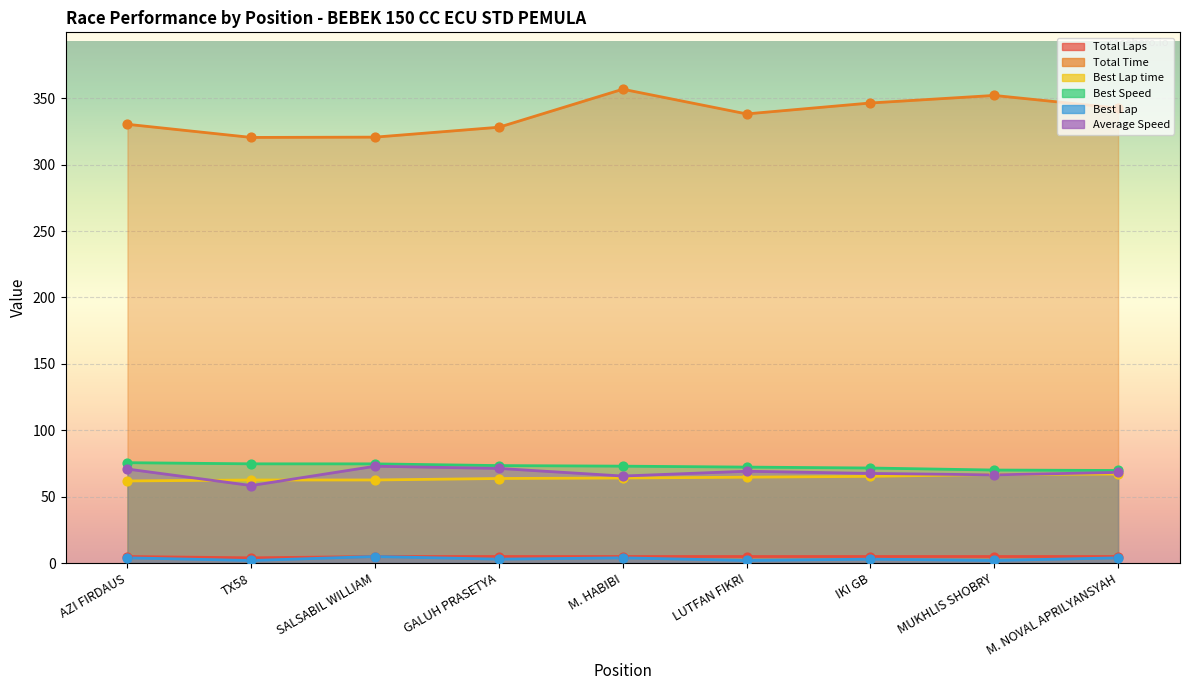

At how many categories does at least one series exceed 190?

9